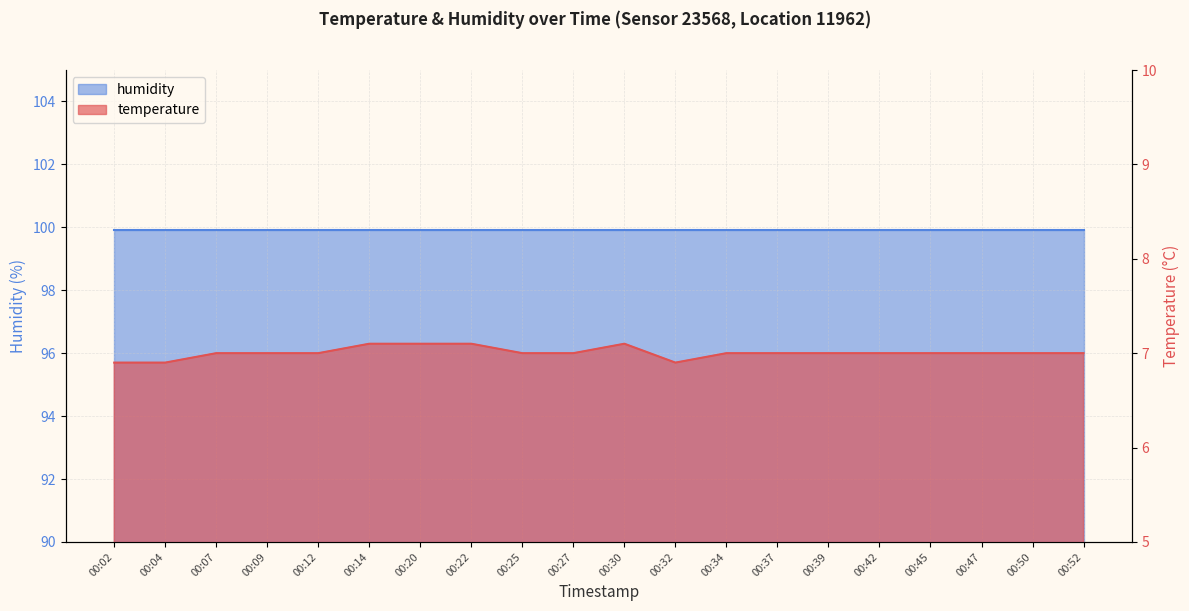

What is the value of the 6th point from the left?

7.1